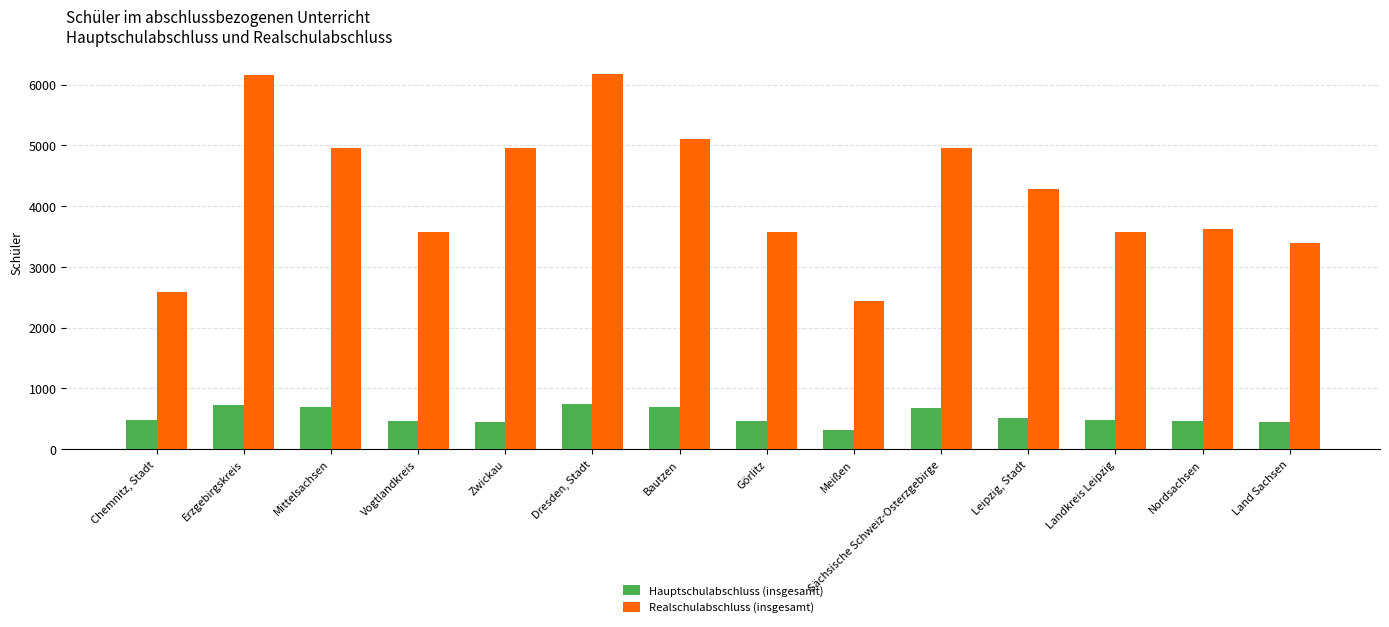

List the series in order of their peak value, highest first.

Realschulabschluss (insgesamt), Hauptschulabschluss (insgesamt)